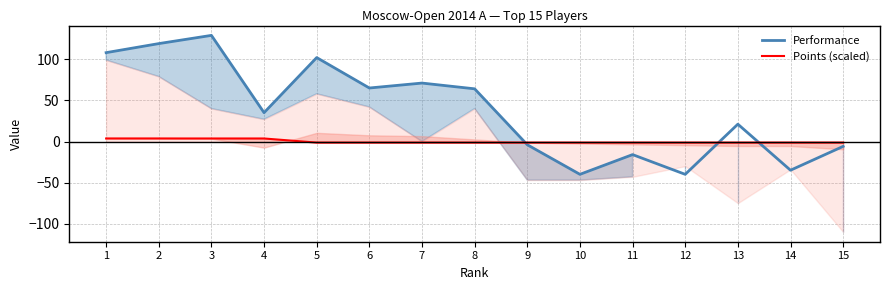

At how many categories does at least one series exceed 96?

4